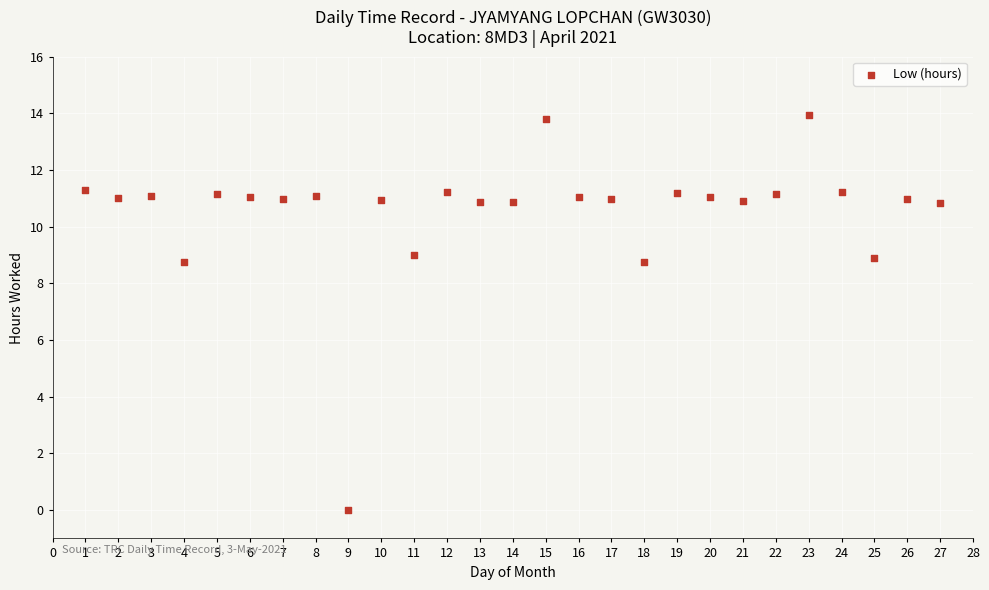

What is the range of X values (max minus min)?

26.0